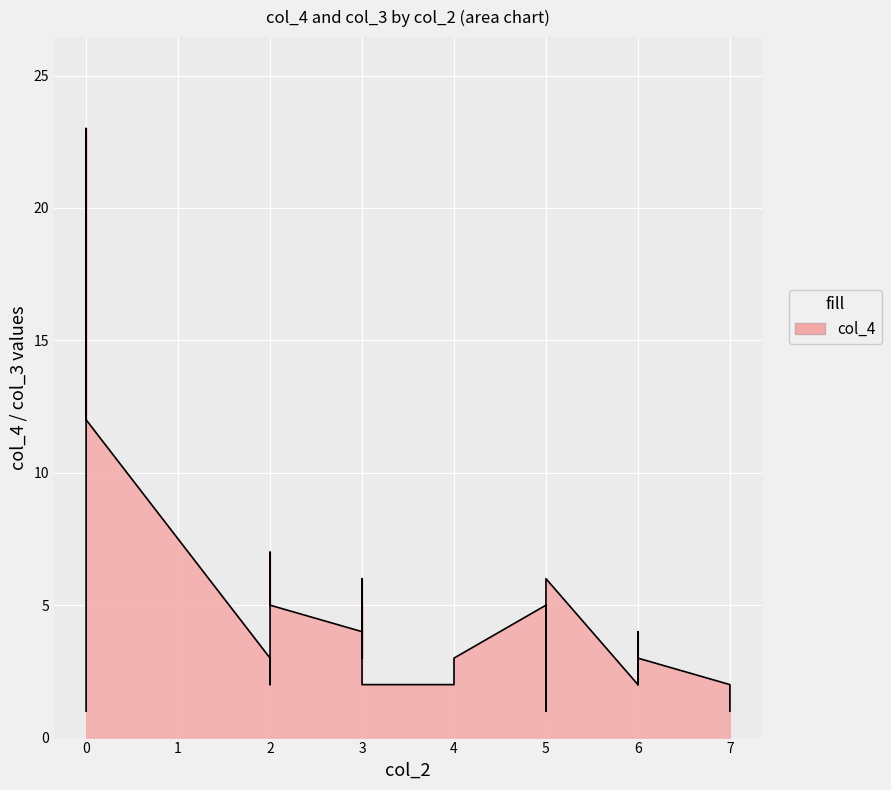

What is the difference between the second highest and second lowest values in the col_4 series?

22